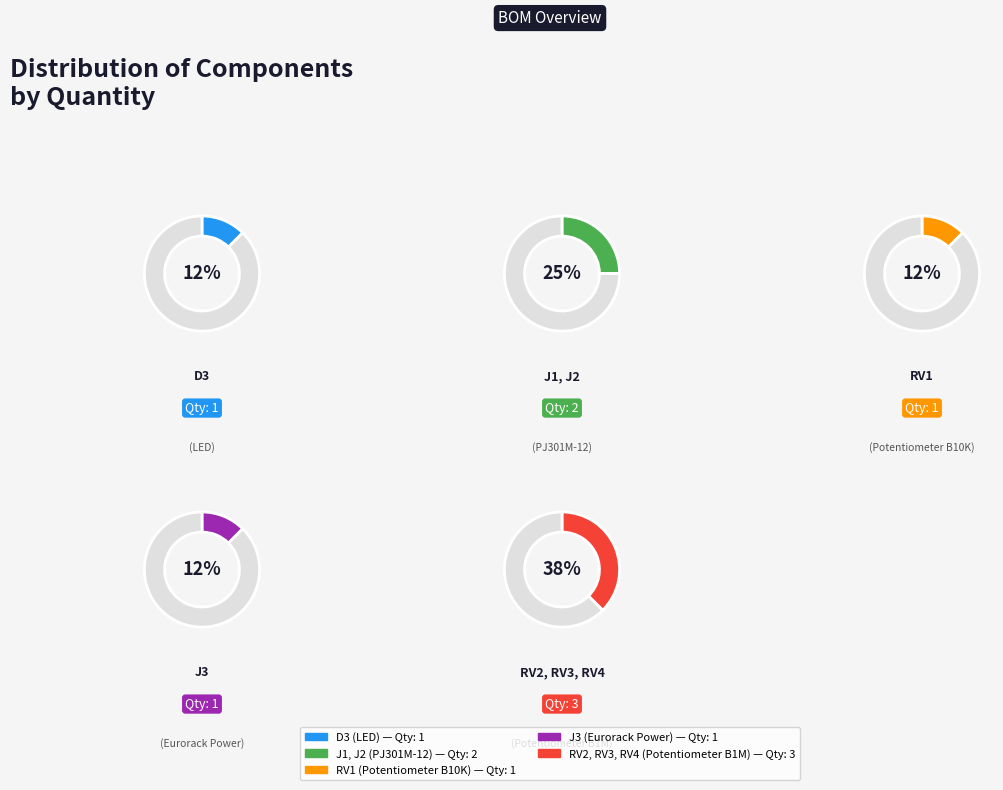

Is there a majority slice in this chart?

No